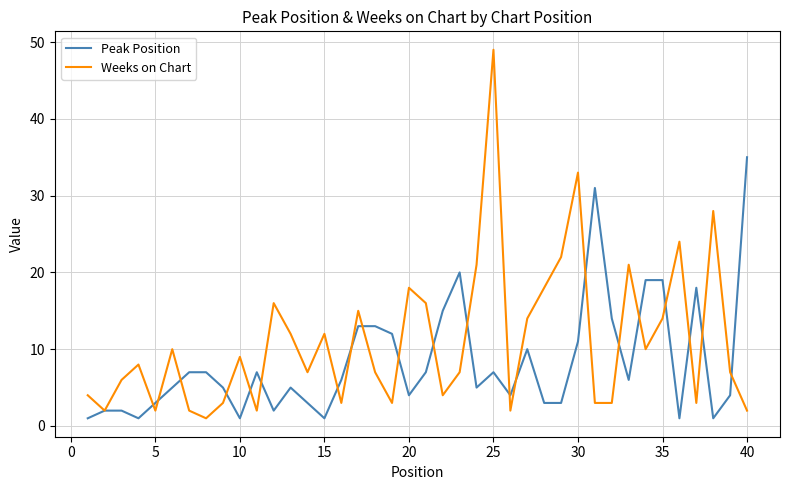

After their last crossing, which series has the higher values: Weeks on Chart or Peak Position?

Peak Position